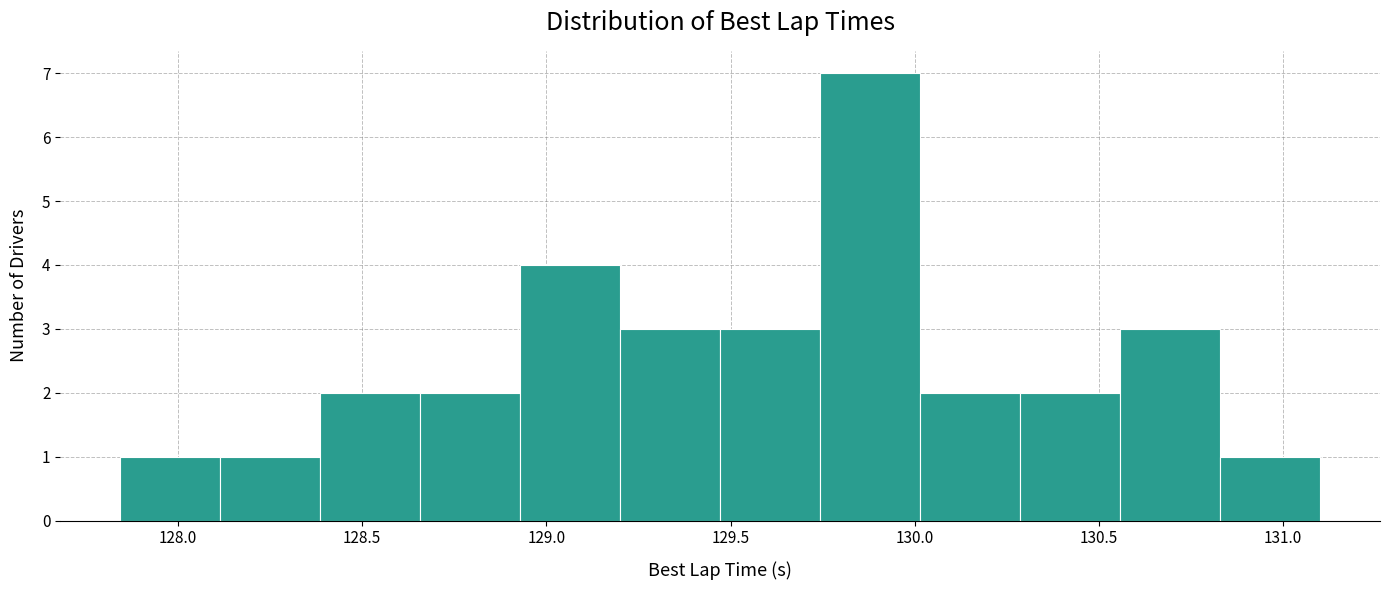

What is the height of the bar covering 130.55 to 130.85 on the x-axis? Neither the bar edges nor the heights are printed on the chart, so give them approximately, as read against the axes.

3